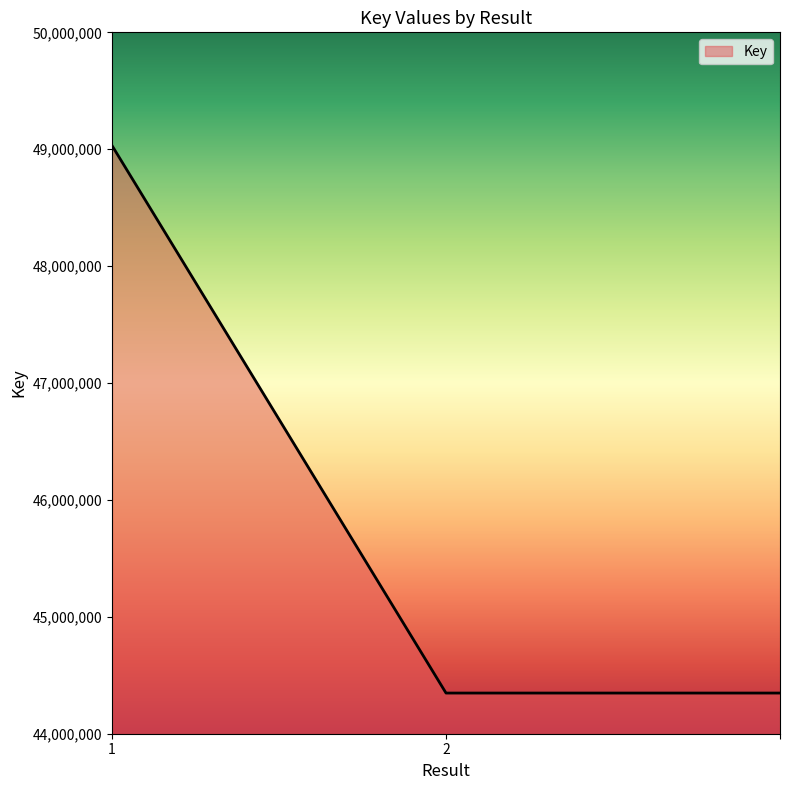

Reading left to right, extract all data points from this chart.

49031238	44347889	44347889